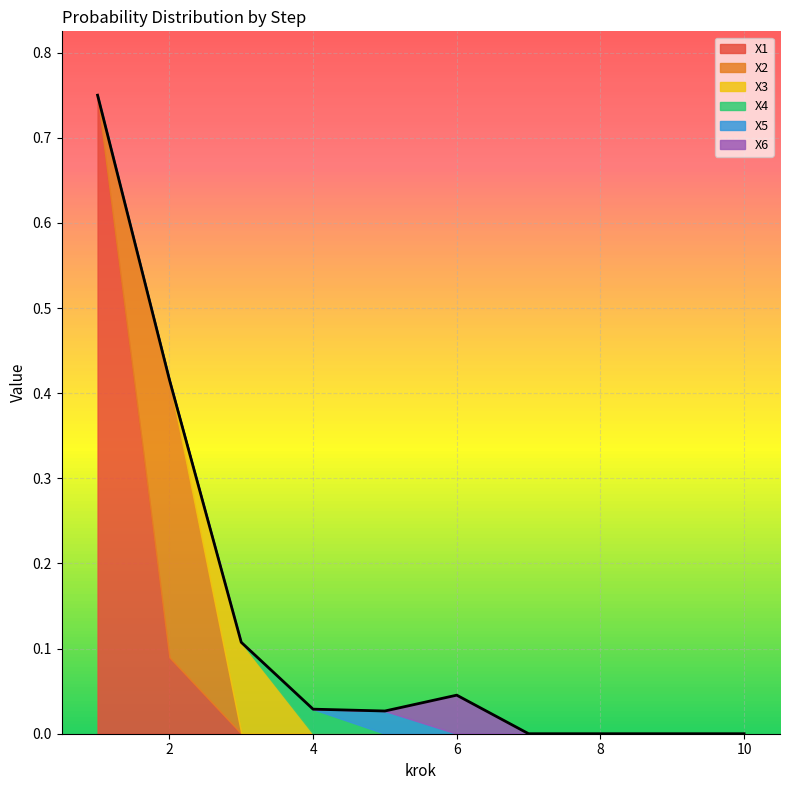

What is the greatest value displayed?

0.8